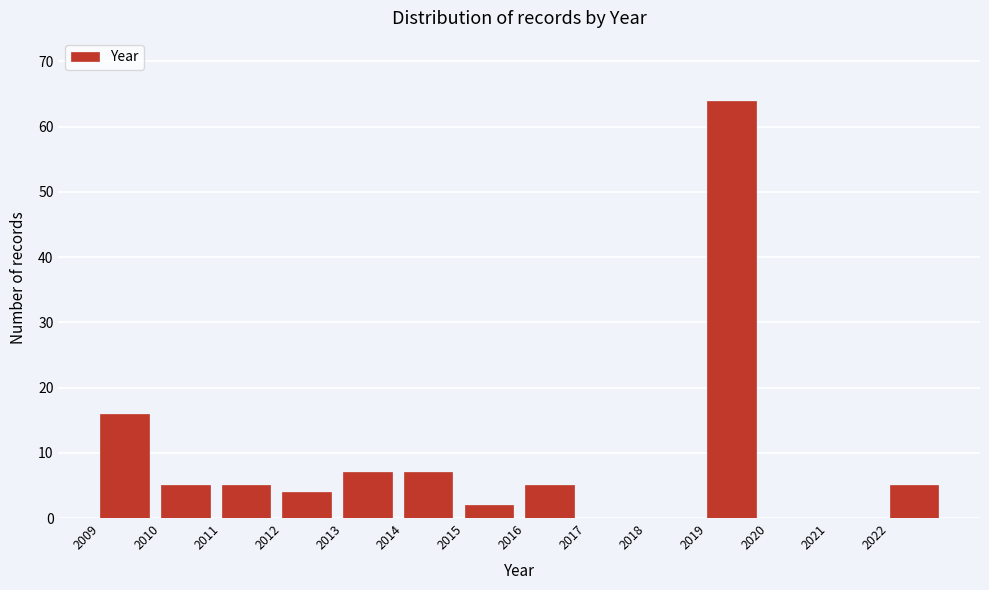

What is the height of the bar covering 2015 to 2016 on the x-axis? The values are not printed on the chart, so give them approximately, as read against the axis.

2